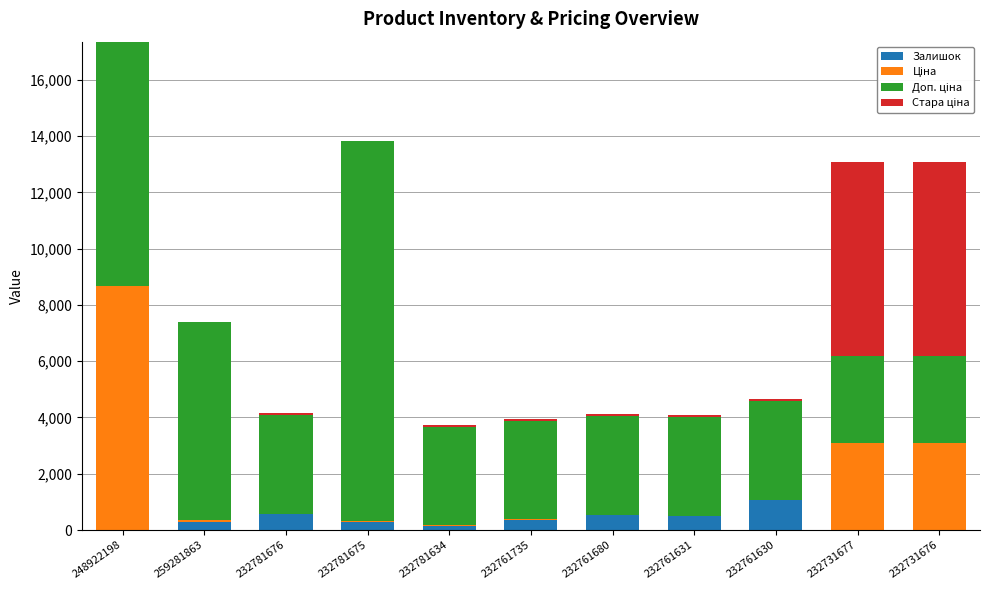

At which category is the sum across all series the highest?

248922198